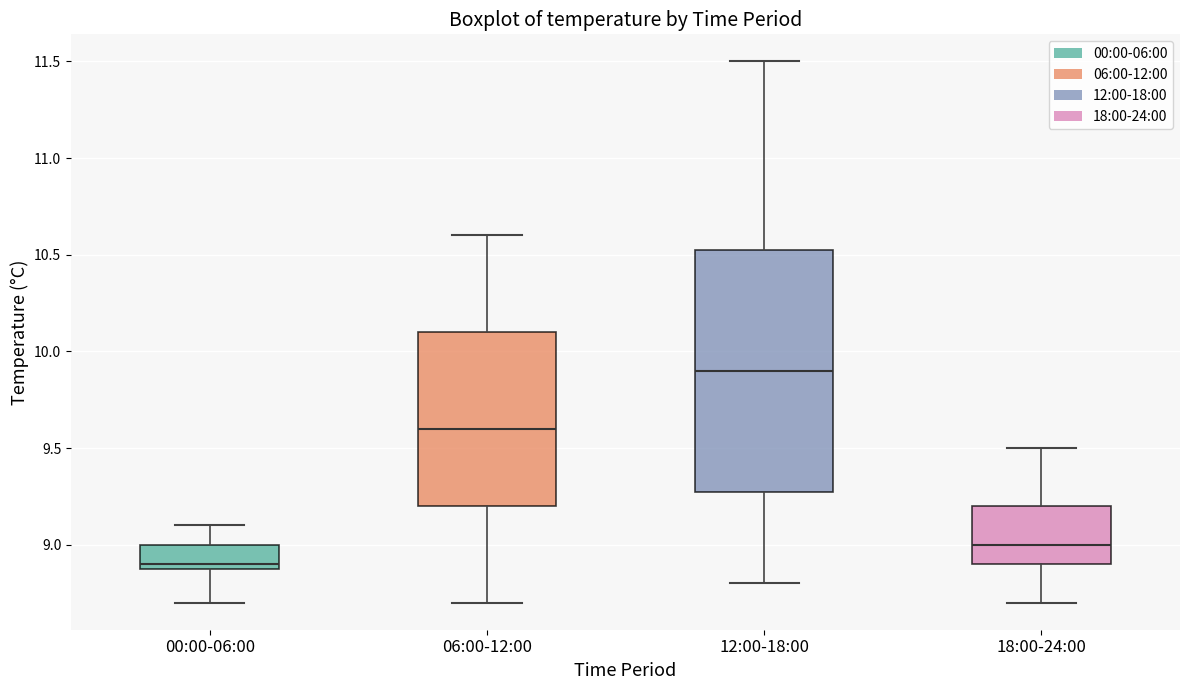

Which box has the lowest median line?

00:00-06:00